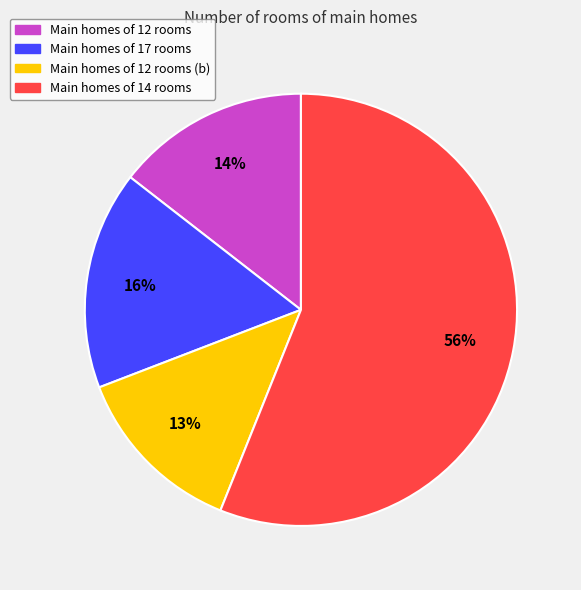

To the nearest percent, what is the difference between the largest and smallest slice percentages?

43%